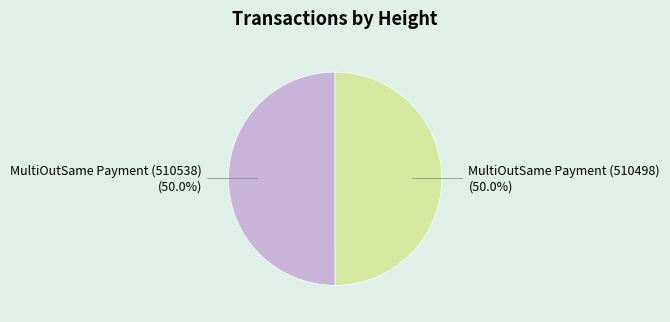

Do MultiOutSame Payment (510538) and MultiOutSame Payment (510498) together represent more than half of the pie?

Yes